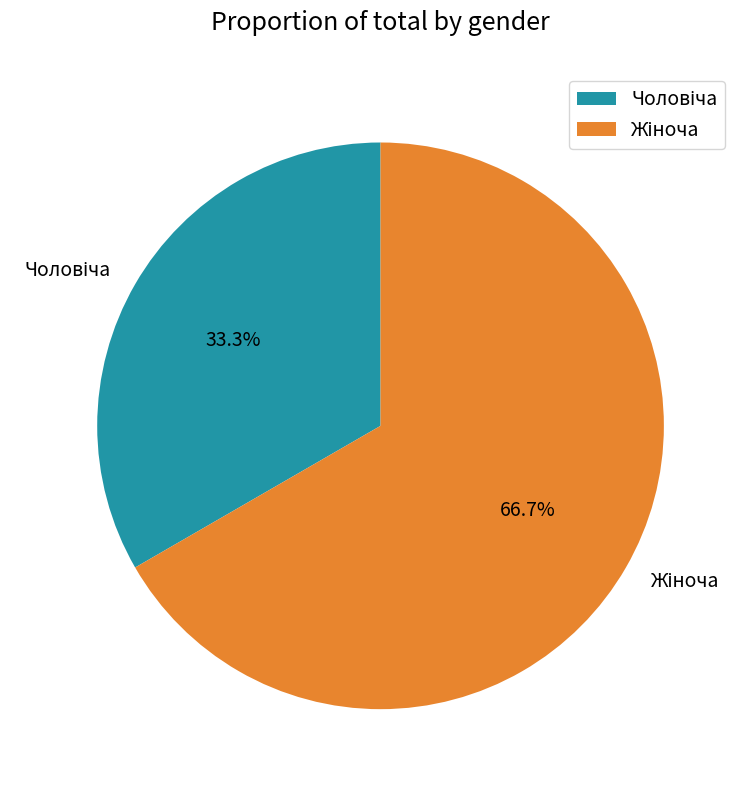

Is there any slice that represents more than half of the pie?

Yes